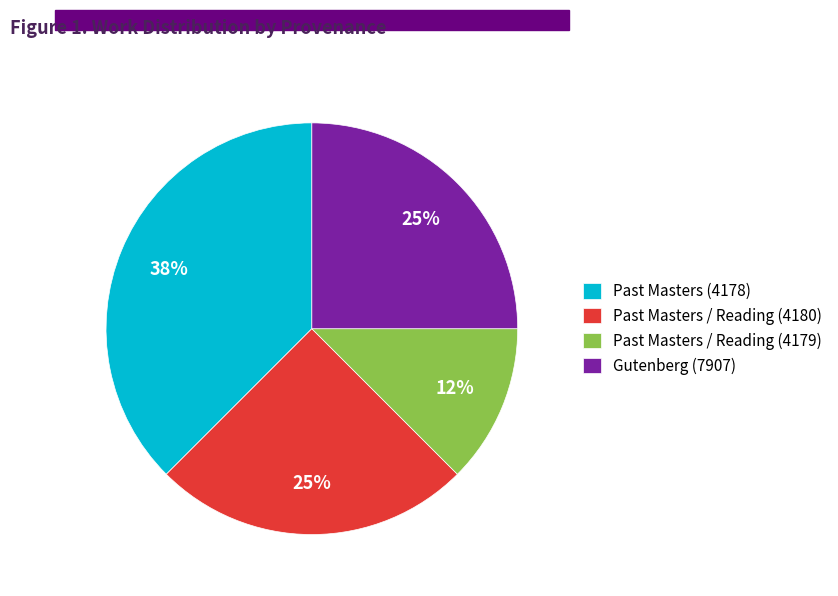

What percentage is the Gutenberg (7907) slice, to the nearest percent?

25%